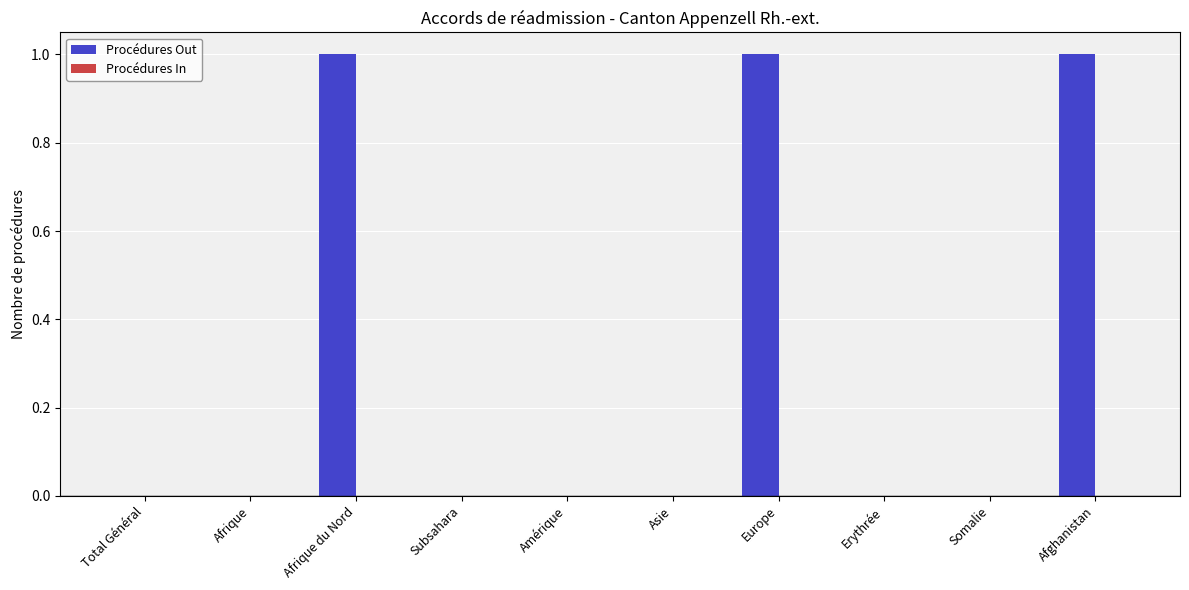

Between Total Général and Afrique du Nord, which is larger?

Afrique du Nord